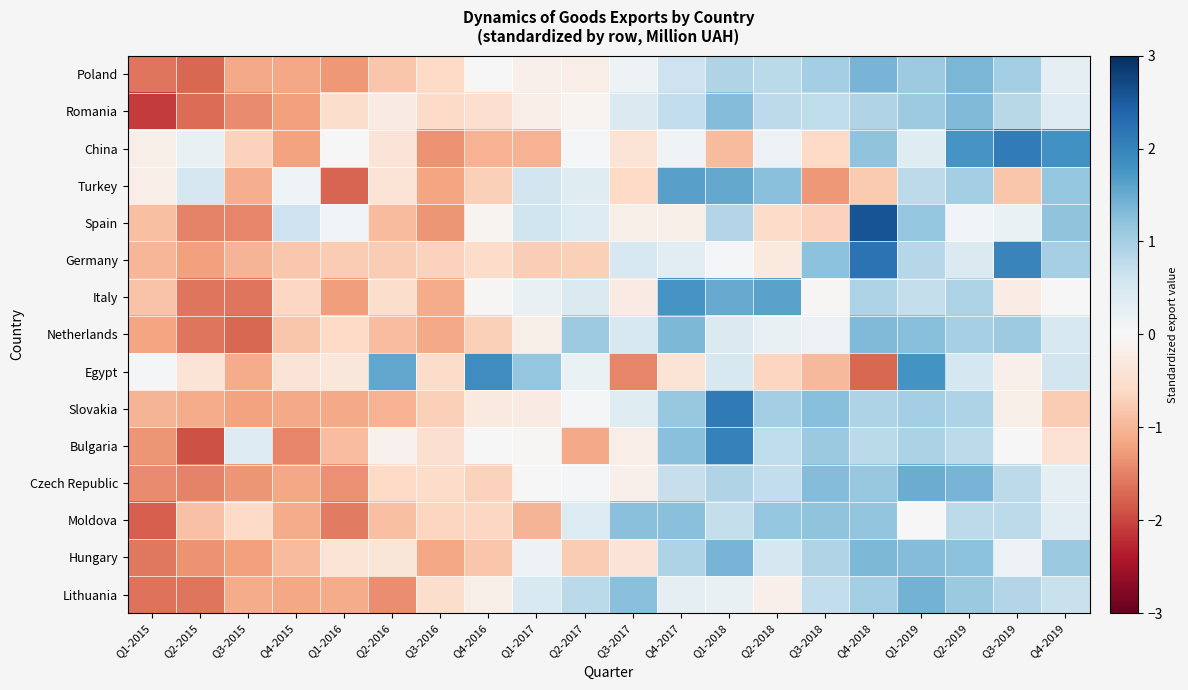

Which series changed the most between Q1-2016 and Q2-2018?

Turkey